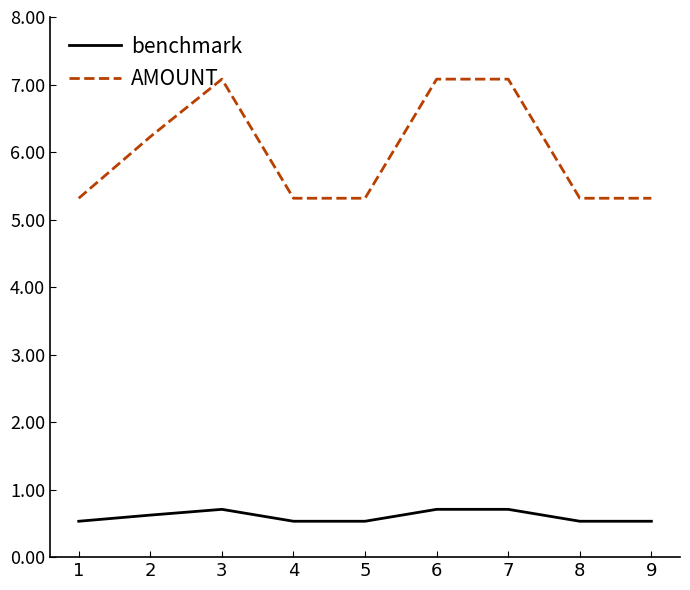

Read the AMOUNT value at 6.

7.1